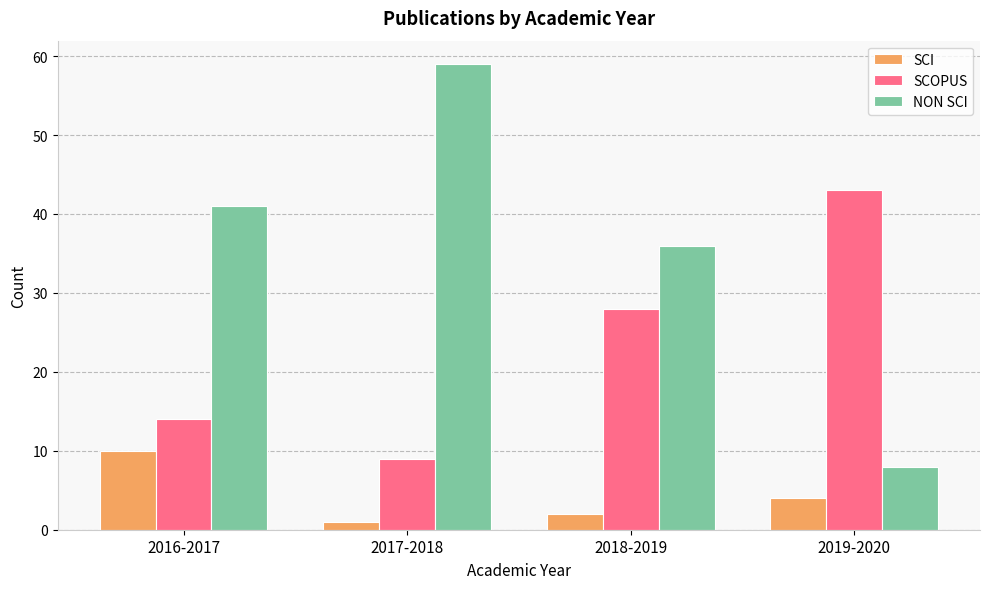

Rank the series by their average value, from highest to lowest.

NON SCI, SCOPUS, SCI